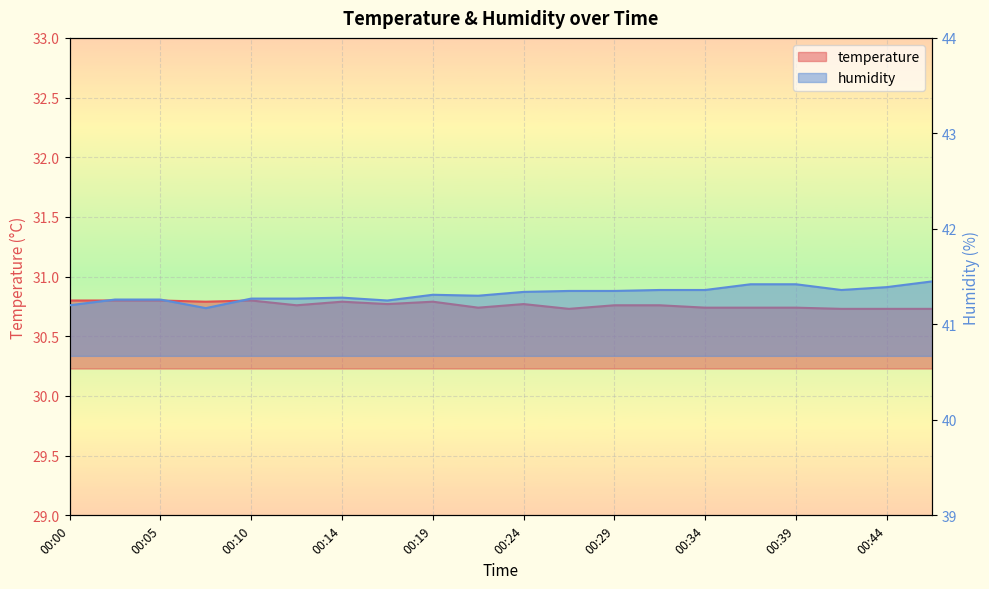

What is the spread (max minus min) of values at 00:14?

10.5